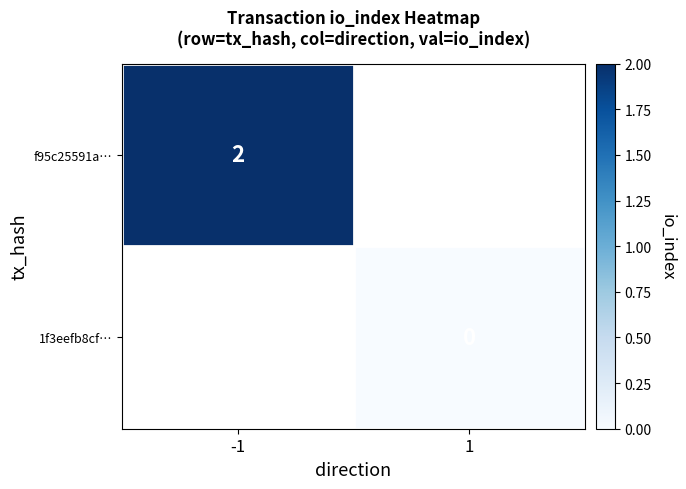

Is the value of 1f3eefb8cf… at 1 greater than the value of f95c25591a… at -1?

No